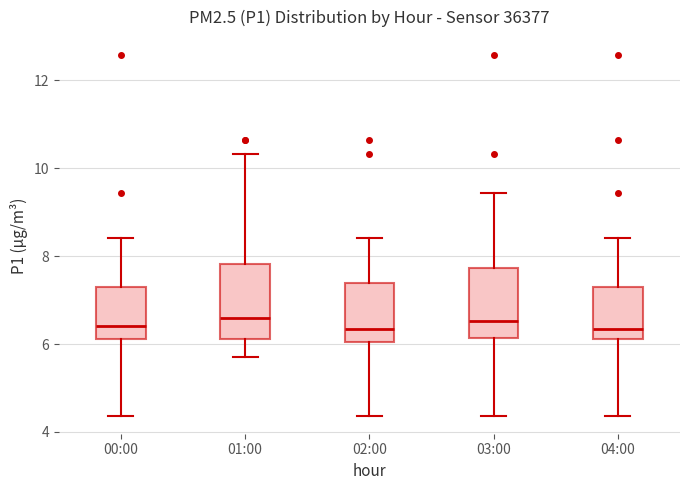

Reading left to right, transcribe this box plot: for each box, give where its median line is, the range the box spans, and where its two whiskers end, as read against the y-axis. The values are not printed on the chart, so give them approximately, as read against the axis.

00:00: median 6.4, box 6.2 to 7.2, whiskers 4.4 to 8.4
01:00: median 6.6, box 6.2 to 7.8, whiskers 5.8 to 10.4
02:00: median 6.4, box 6.0 to 7.4, whiskers 4.4 to 8.4
03:00: median 6.6, box 6.2 to 7.8, whiskers 4.4 to 9.4
04:00: median 6.4, box 6.2 to 7.2, whiskers 4.4 to 8.4